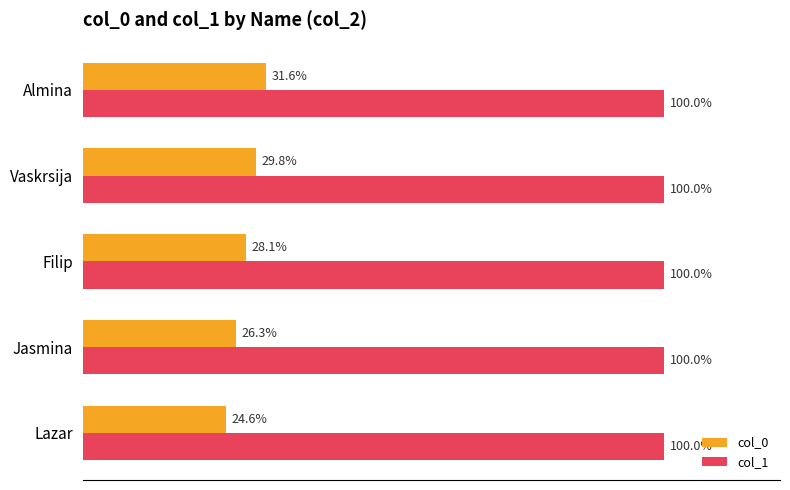

List the series in order of their peak value, lowest first.

col_0, col_1